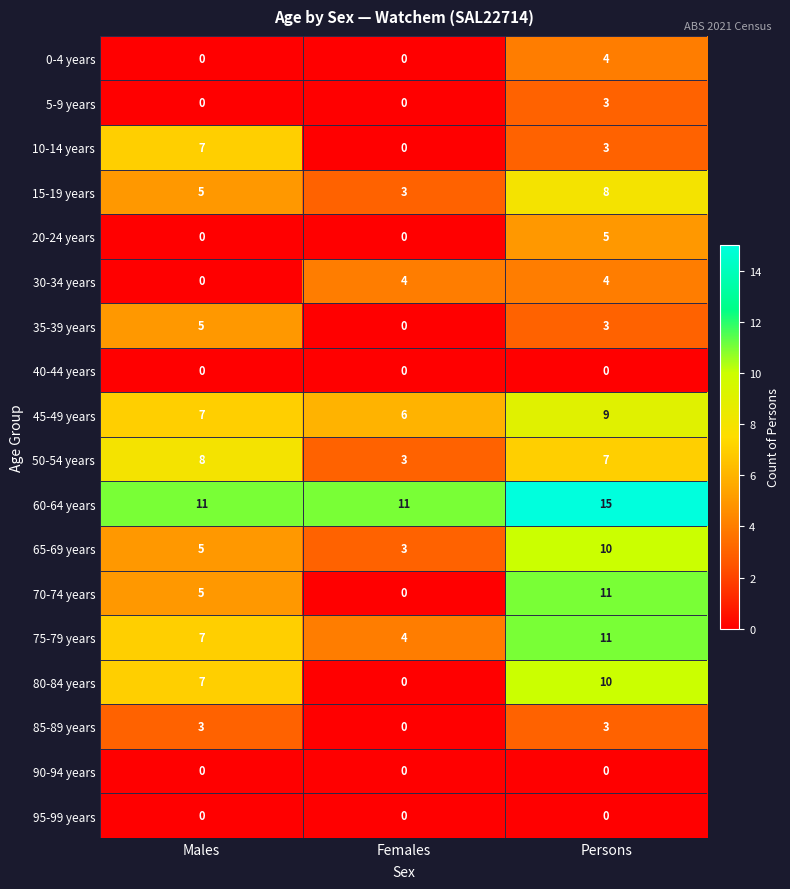

How many 5-9 years values are between 0 and 3?

3